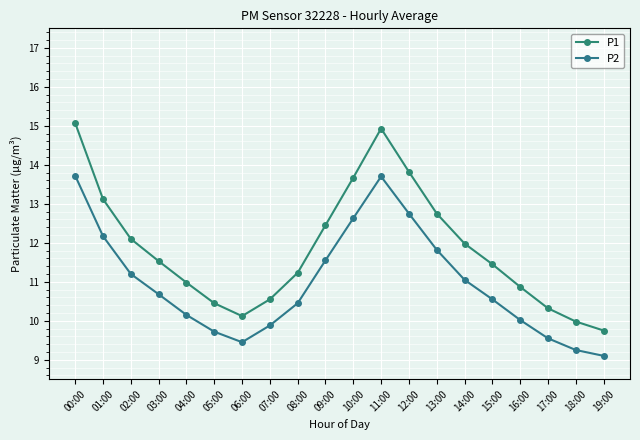

Where is the first local minimum for P1?

06:00